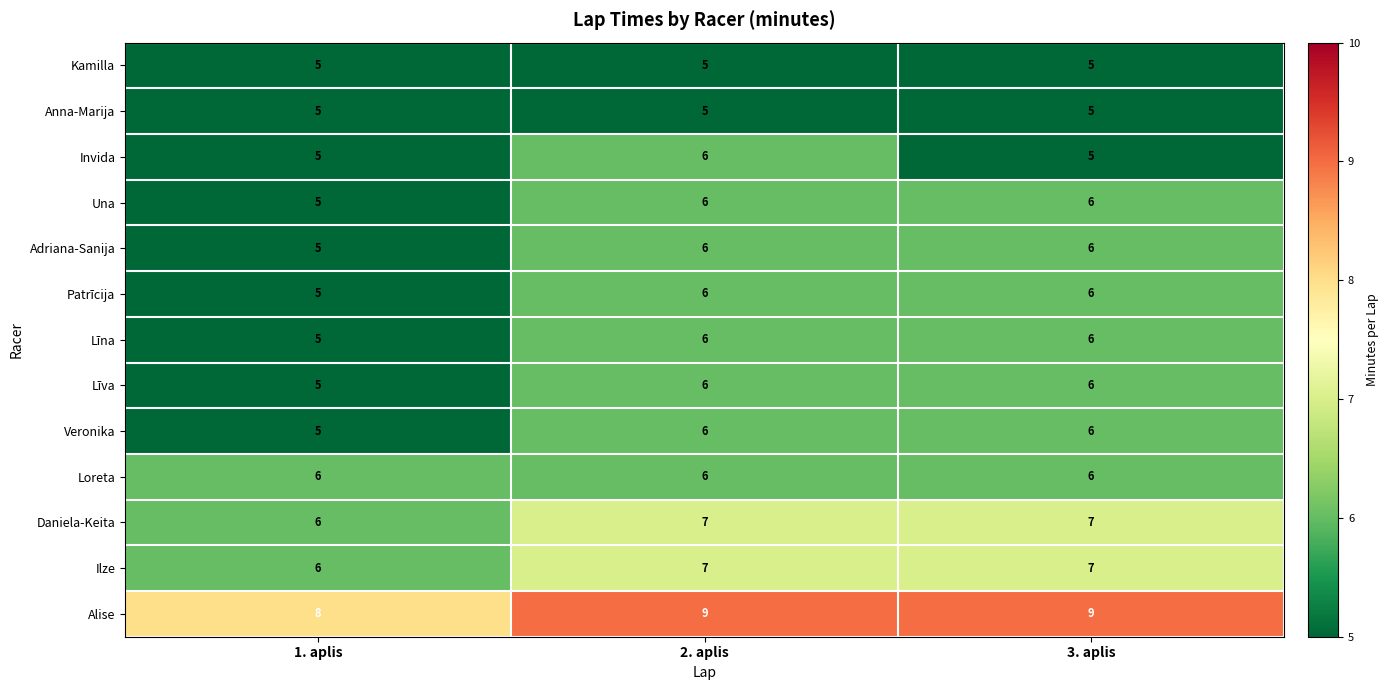

What value does the Kamilla series have at 3. aplis?

5